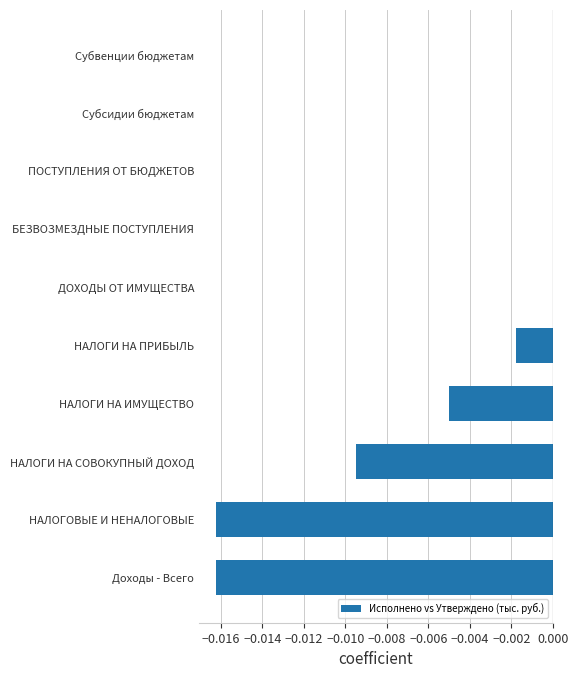

Between НАЛОГИ НА ПРИБЫЛЬ and НАЛОГОВЫЕ И НЕНАЛОГОВЫЕ, which is larger?

НАЛОГИ НА ПРИБЫЛЬ